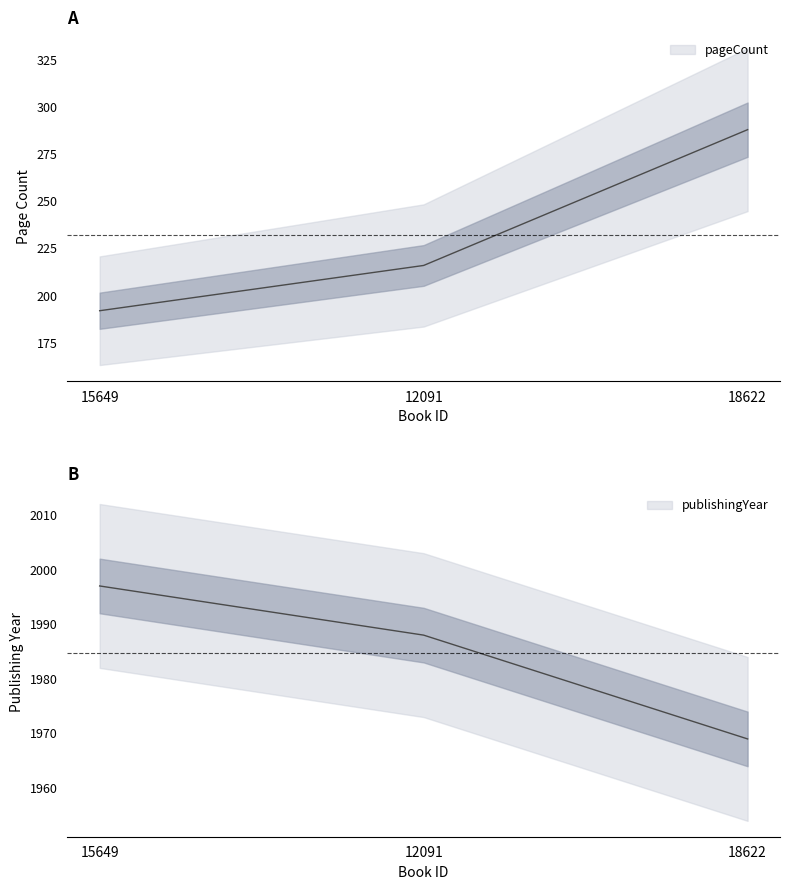

List the series in order of their overall mean, highest first.

publishingYear, pageCount